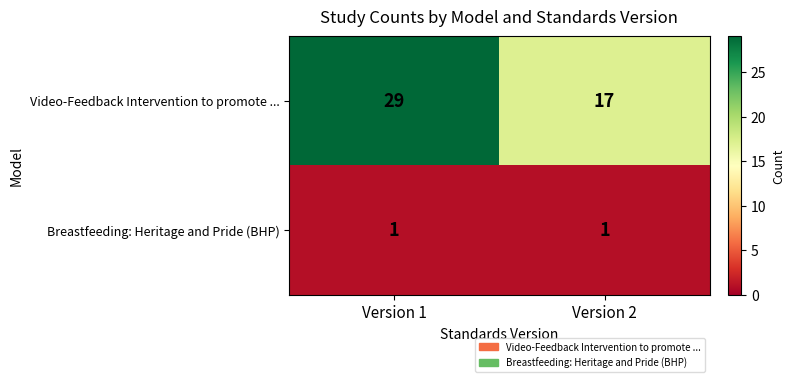

At which category is the sum across all series the highest?

Version 1